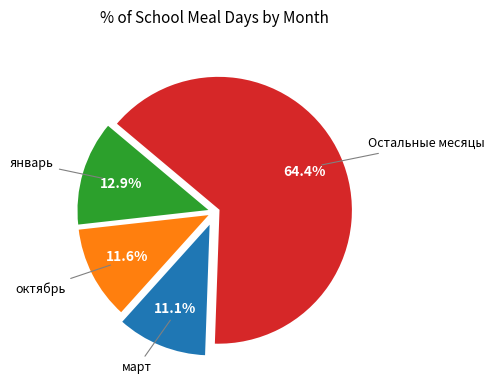

Count the number of slices in the pie.

4